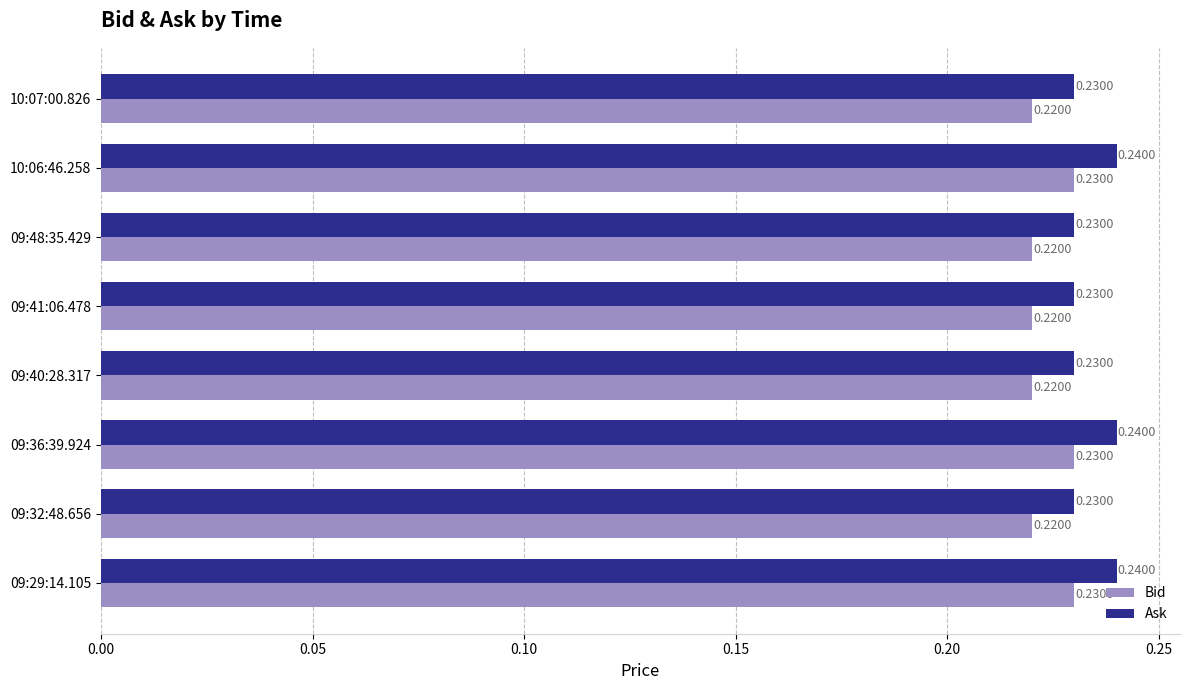

Count the Bid values in the range 0 to 1.

8